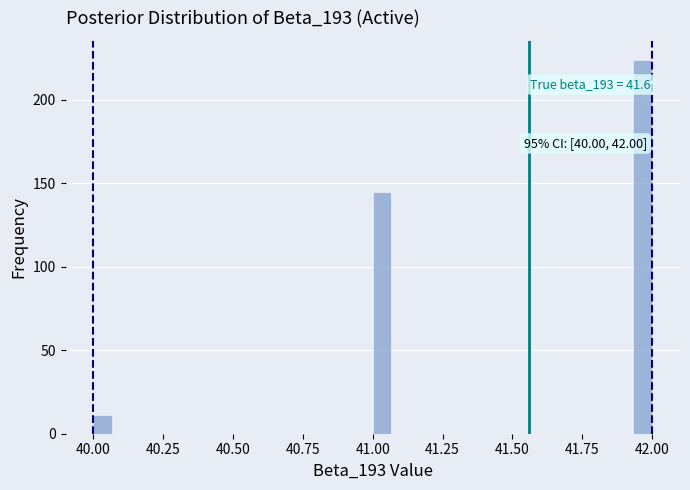

Read against the x-axis, roughly where is the centre of the tallest bar?

41.95